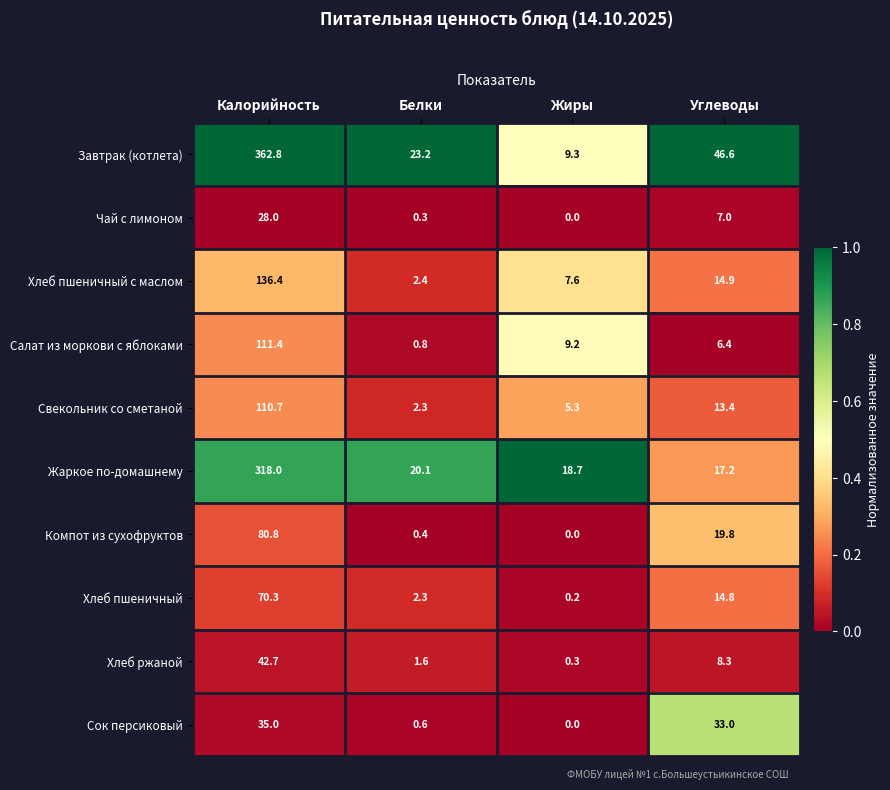

What is the total value across all series at Белки?

54.0